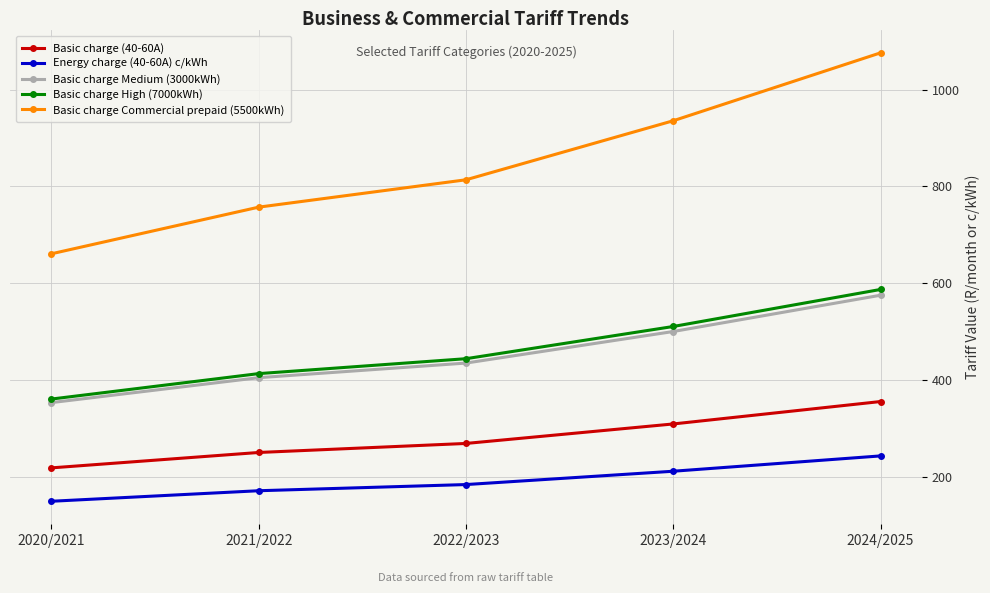

At which category is the sum across all series the highest?

2024/2025